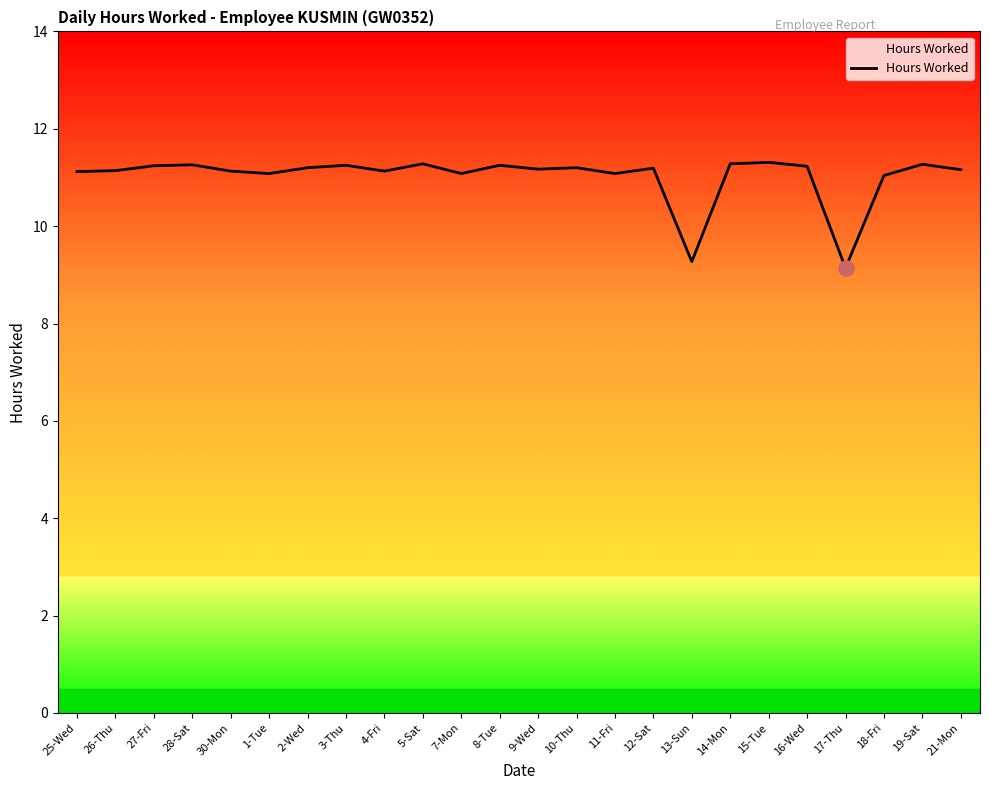

What position from the left is 2-Wed?

7